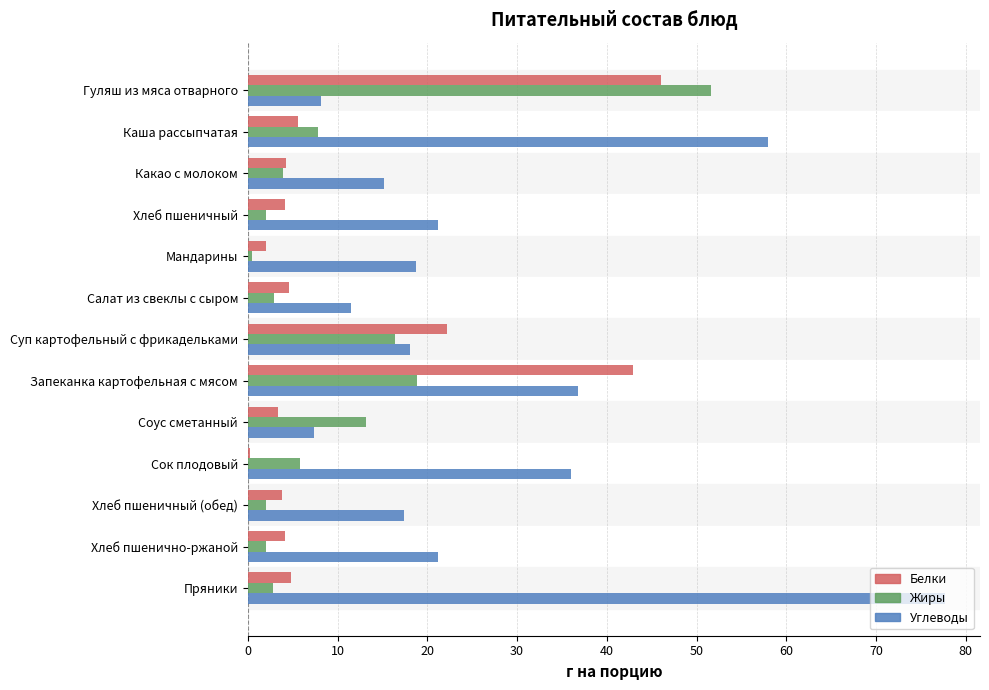

What is the total value across all series at Соус сметанный?

23.9